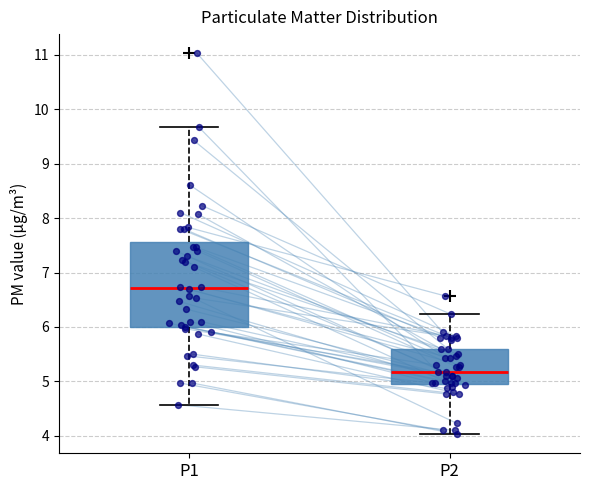

Reading left to right, transcribe this box plot: for each box, give where its median line is, the range the box spans, and where its two whiskers end, as read against the y-axis. The values are not printed on the chart, so give them approximately, as read against the axis.

P1: median 6.7, box 6.0 to 7.6, whiskers 4.6 to 9.7
P2: median 5.2, box 5.0 to 5.6, whiskers 4.0 to 6.2